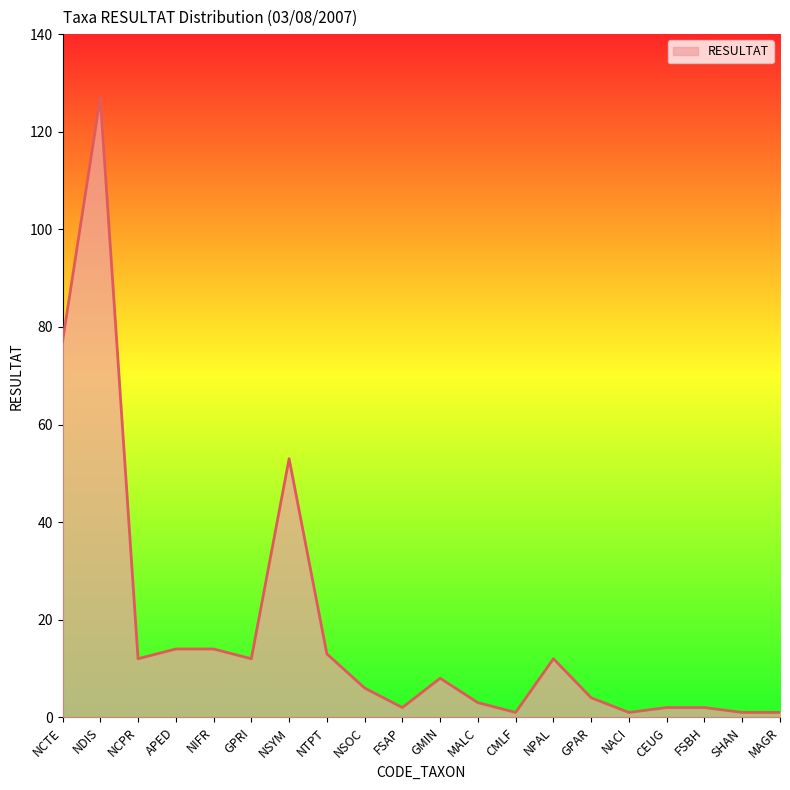

Between FSAP and NPAL, which is larger?

NPAL